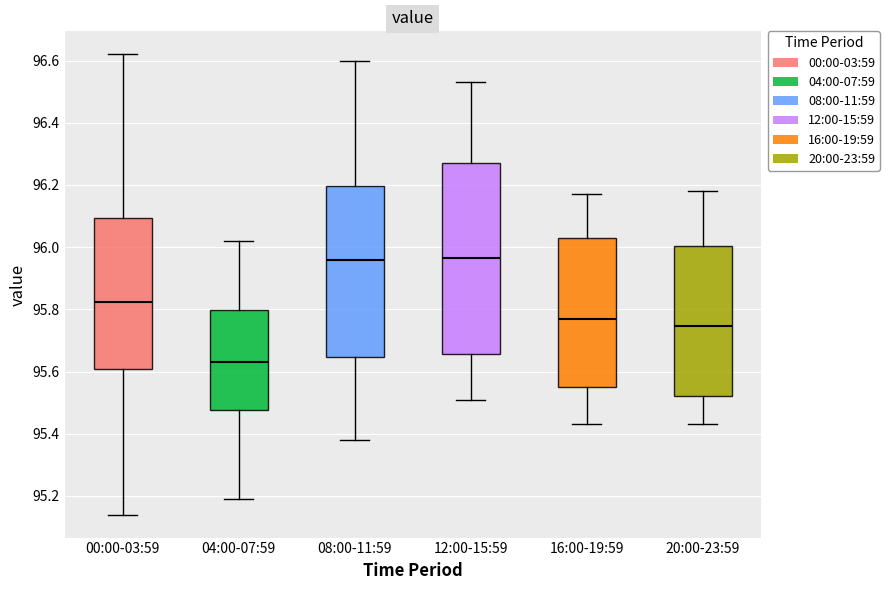

Where does the lower whisker of the box for 04:00-07:59 end on the y-axis? The values are not printed on the chart, so give them approximately, as read against the axis.

95.20